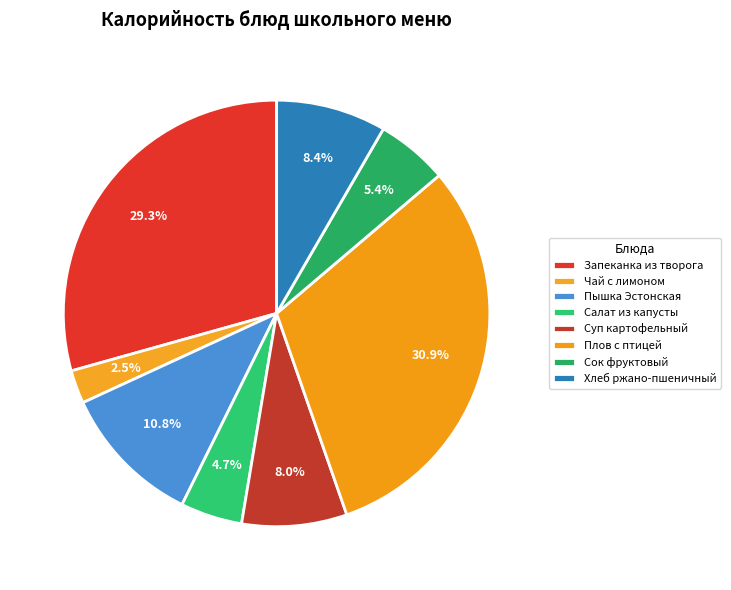

How many segments does this pie chart have?

8